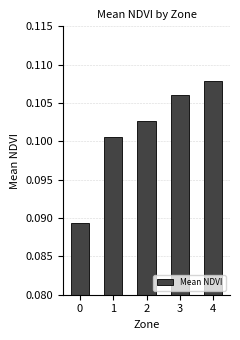

How many values are between 0 and 1?

5